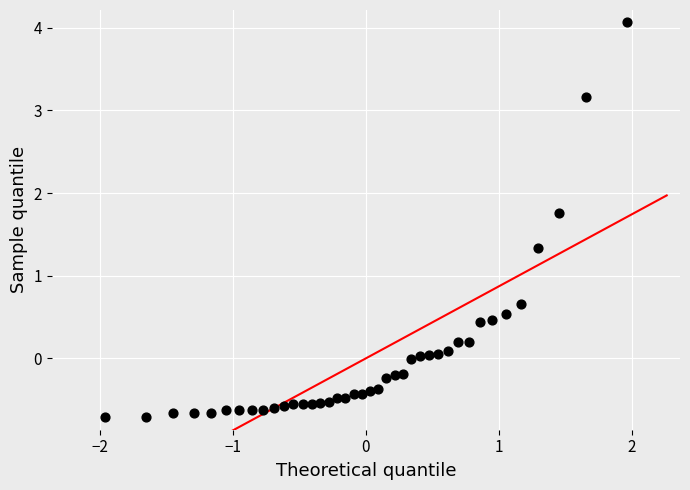

What is the range of X values (max minus min)?

3.9